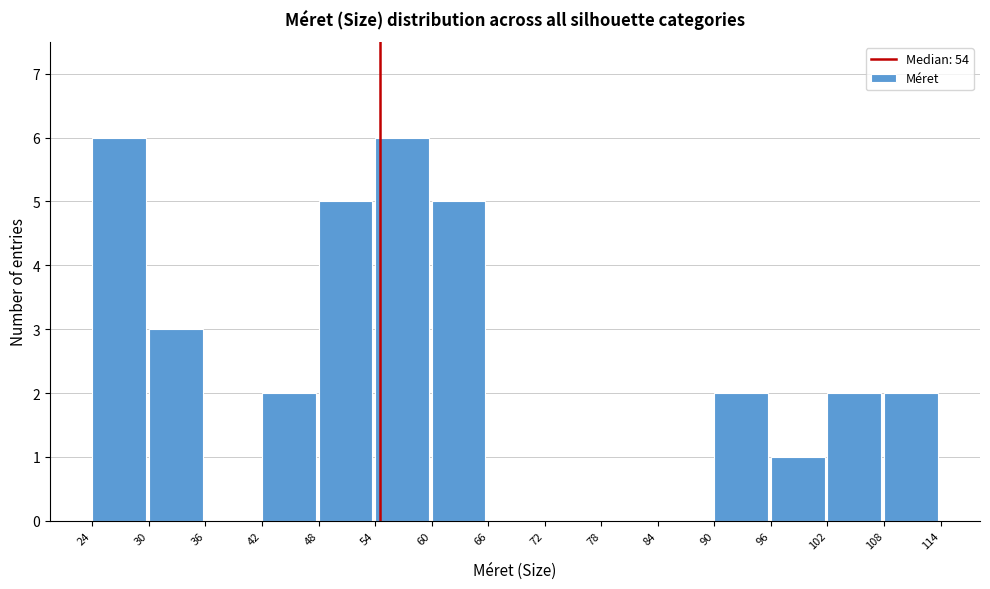

What is the height of the bar covering 96 to 102 on the x-axis? The values are not printed on the chart, so give them approximately, as read against the axis.

1